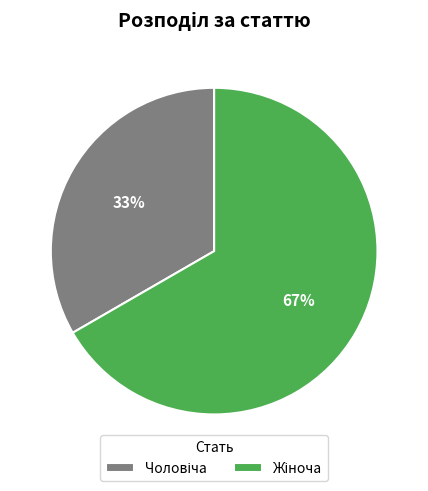

Is there a majority slice in this chart?

Yes